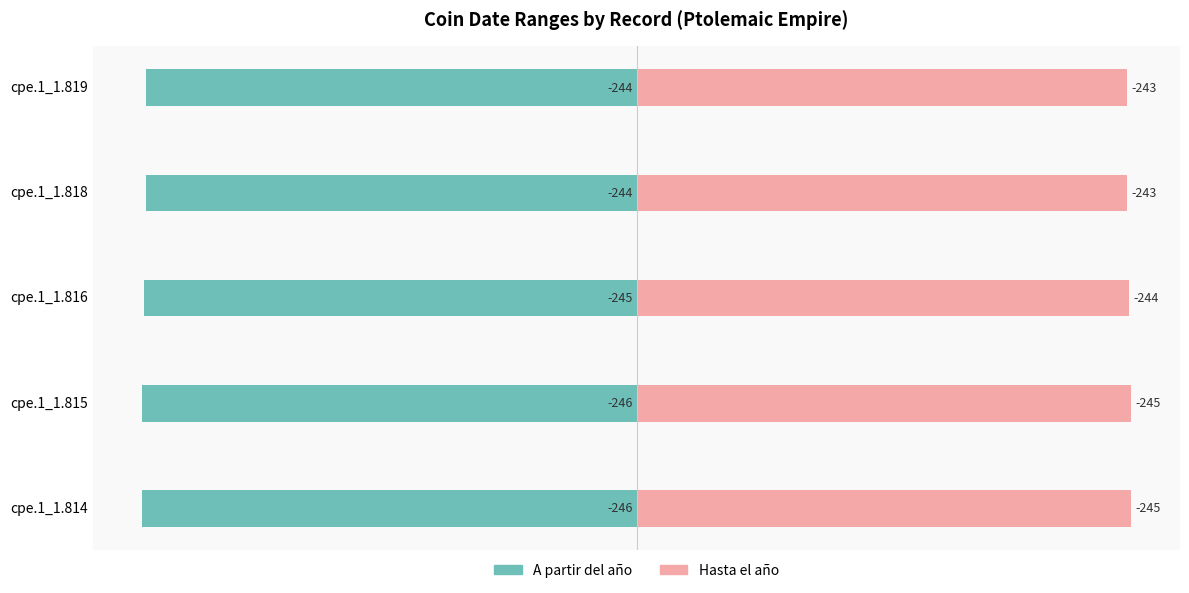

The A partir del año series shows -146.4 at cpe.1_1.816. True or false?

False